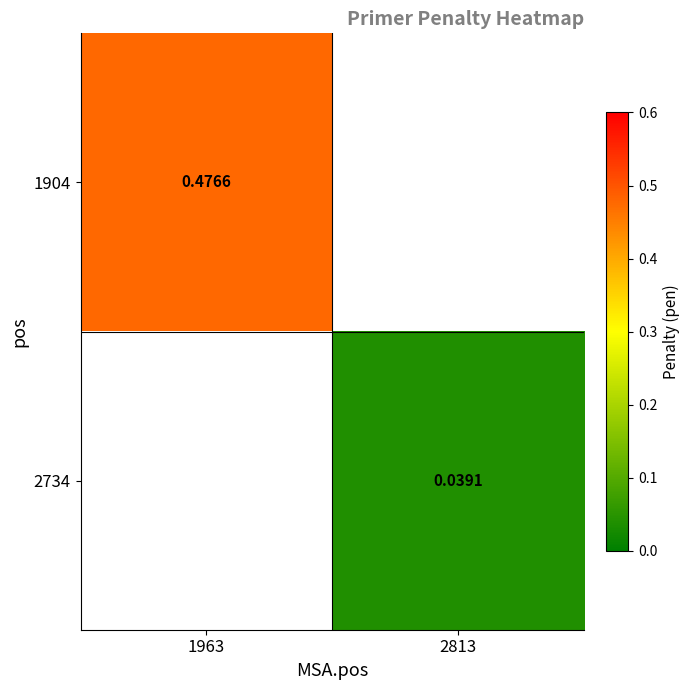

List the series in order of their overall mean, highest first.

1904, 2734